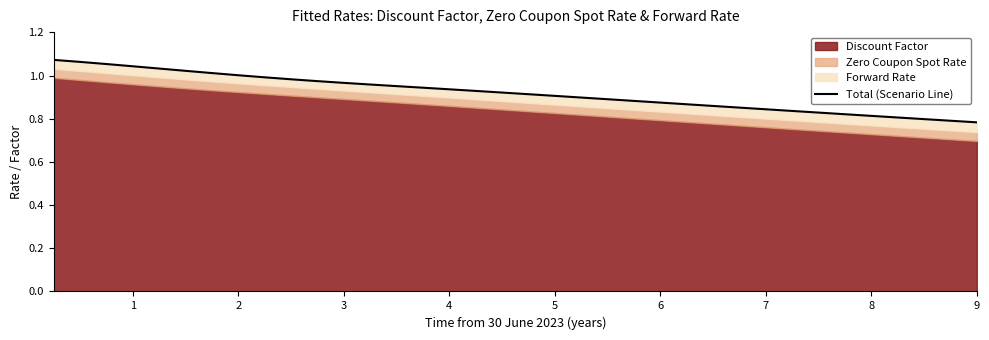

What is the value of the 35th point from the left?

0.8